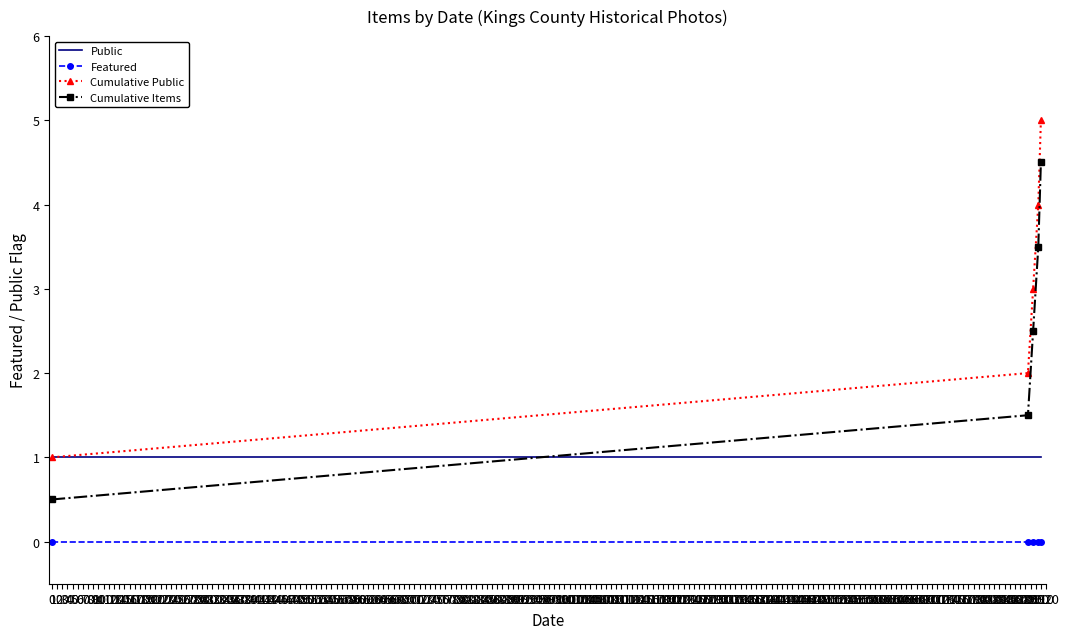

List the series in order of their peak value, lowest first.

Featured, Public, Cumulative Items, Cumulative Public